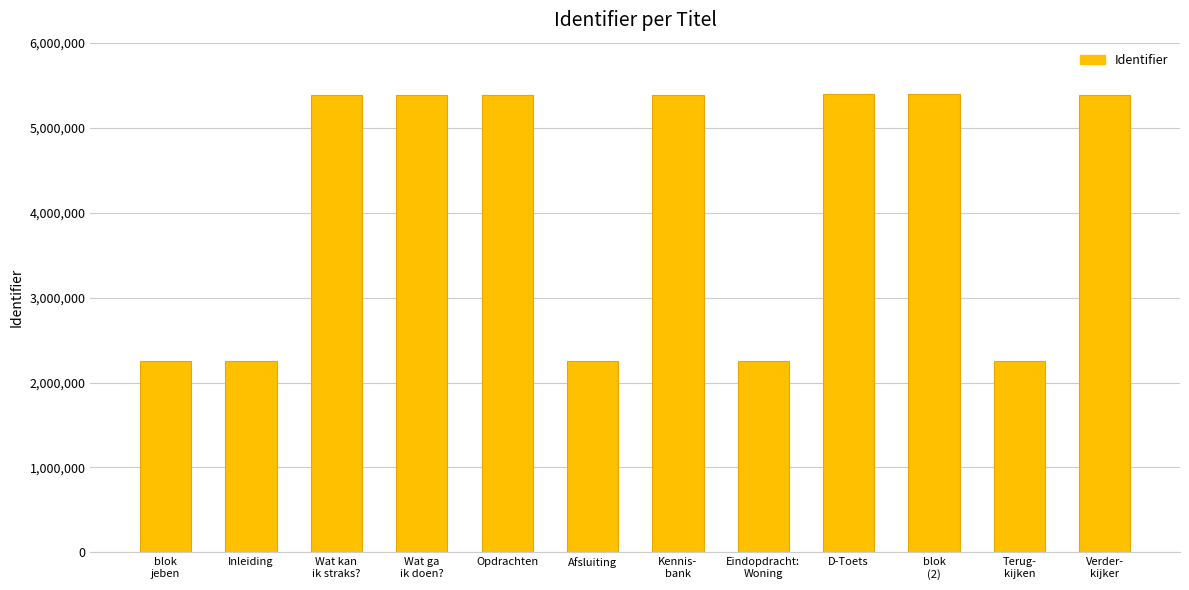

What is the label of the 4th bar from the right?

D-Toets